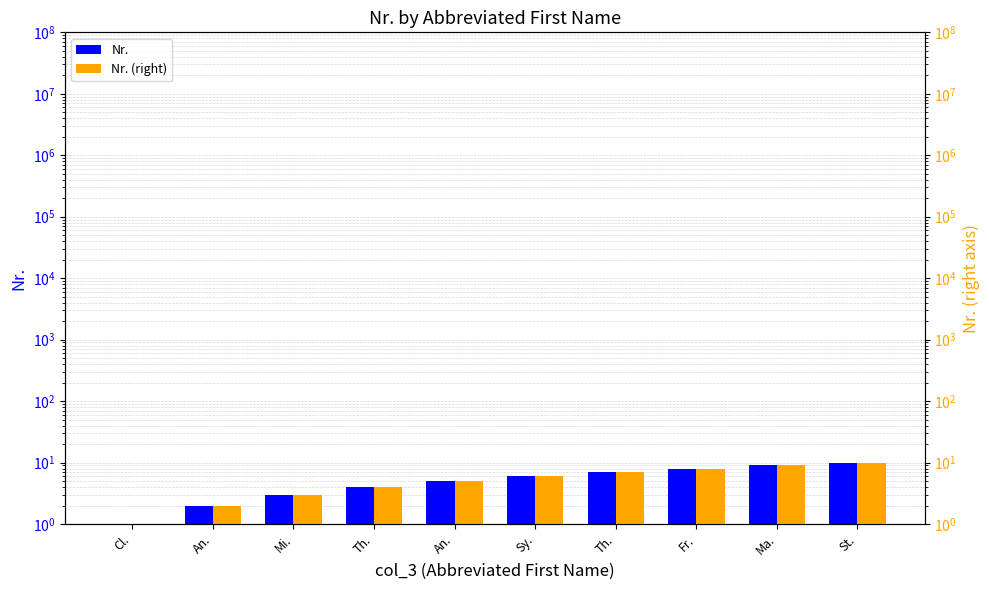

Which series has the largest range (max minus min)?

Nr.